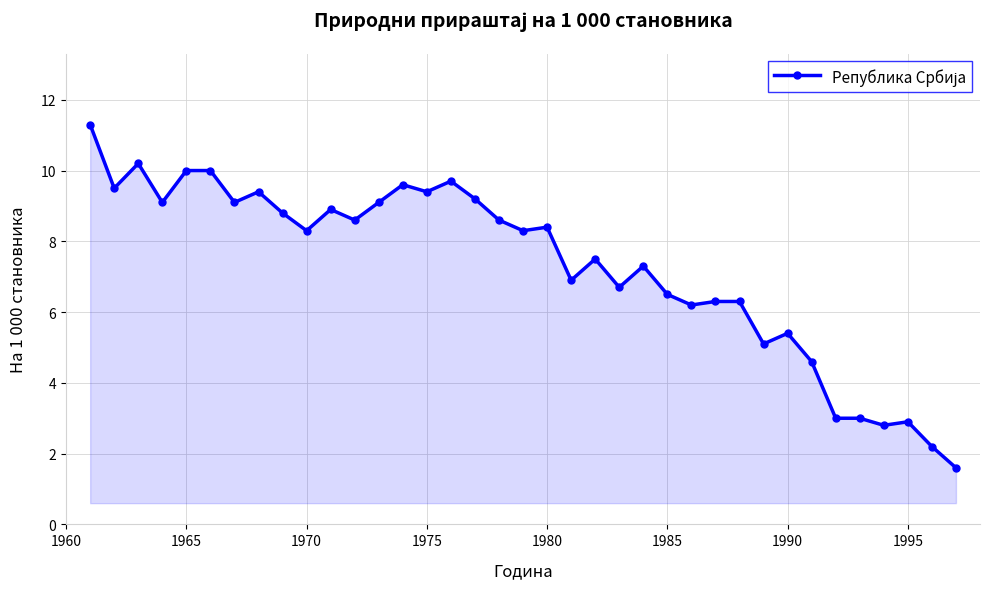

Does the chart have visible grid lines?

Yes